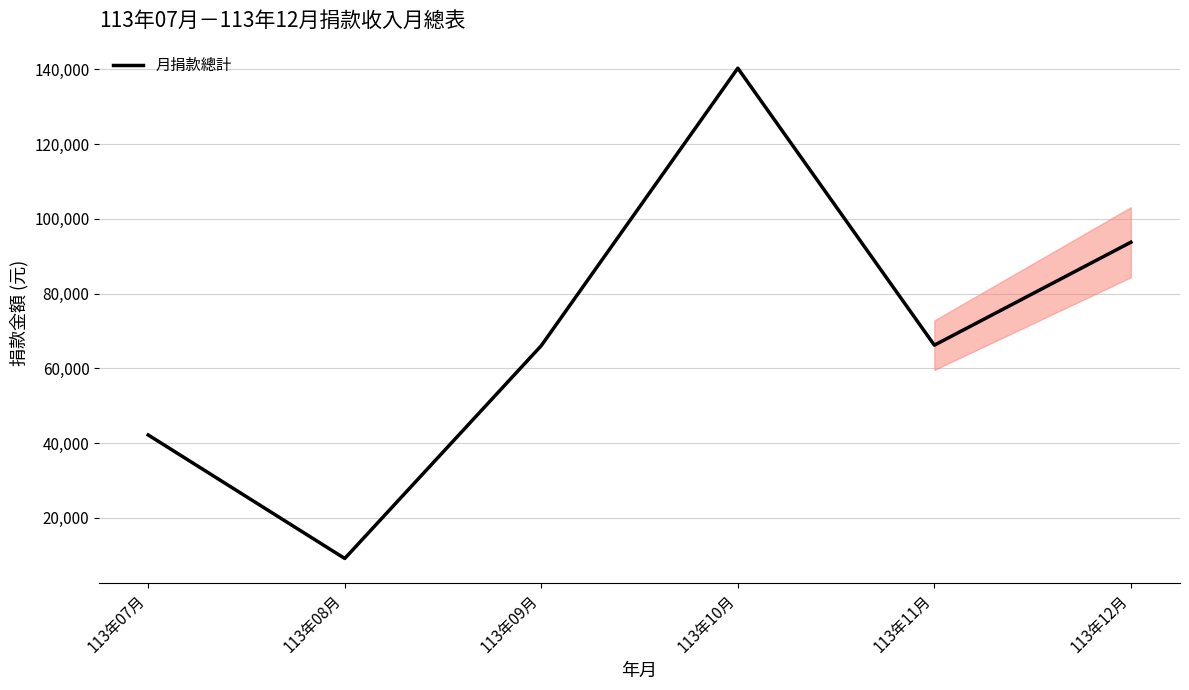

Which has a higher value, 113年09月 or 113年10月?

113年10月